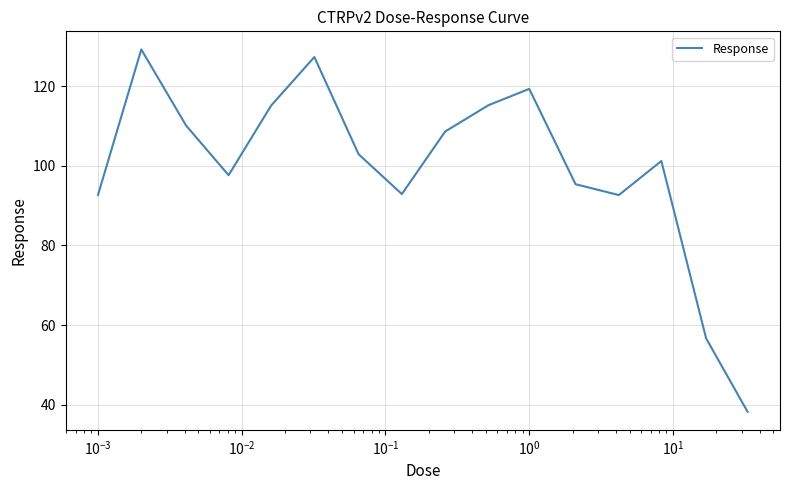

What is the minimum value shown in the chart?

38.3